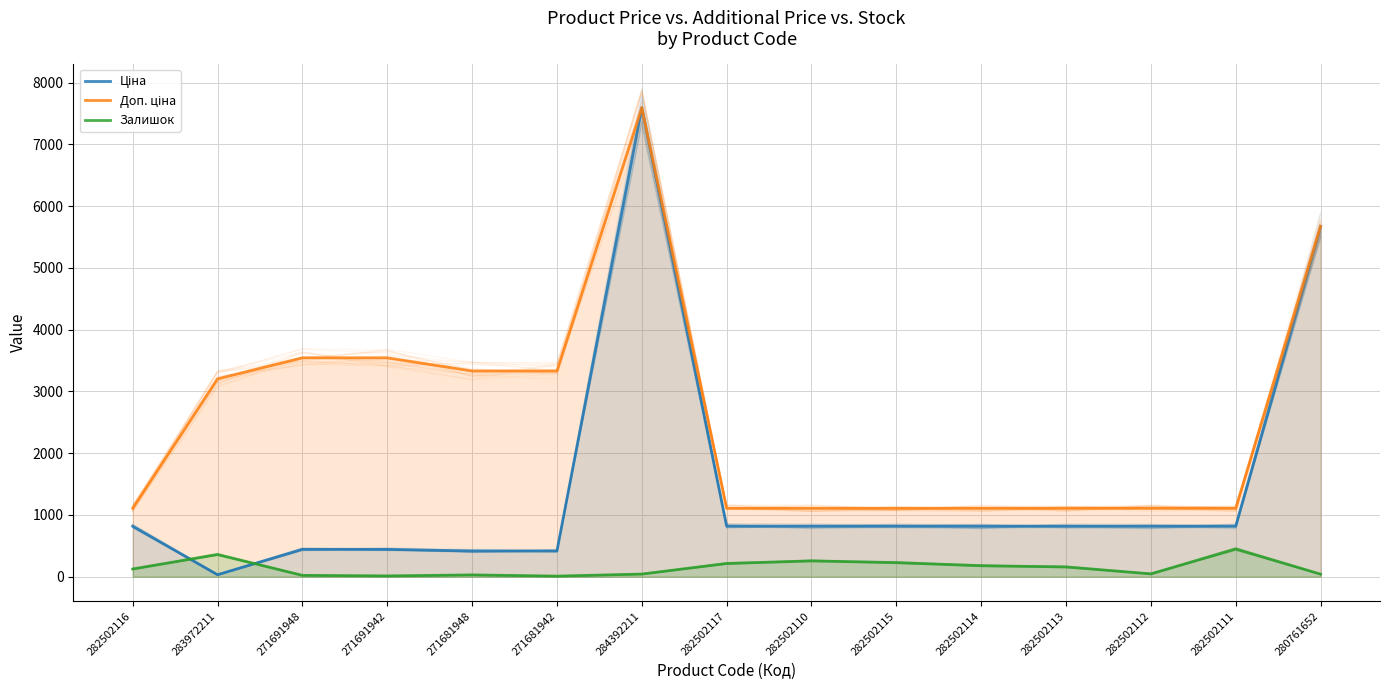

What is the value of the Доп. ціна point at the 14th from the left?

1109.2